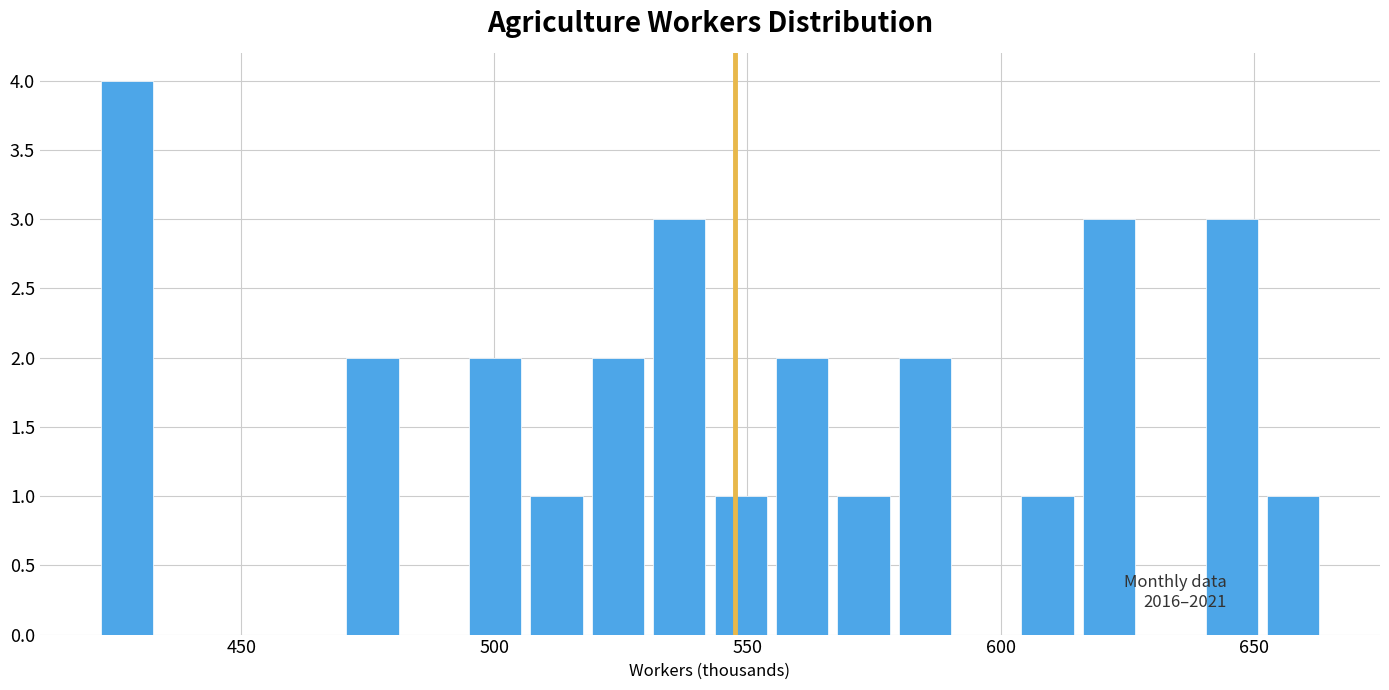

Around what value on the x-axis is the tallest bar? Give the approximate position of its centre, as read against the axis.

425